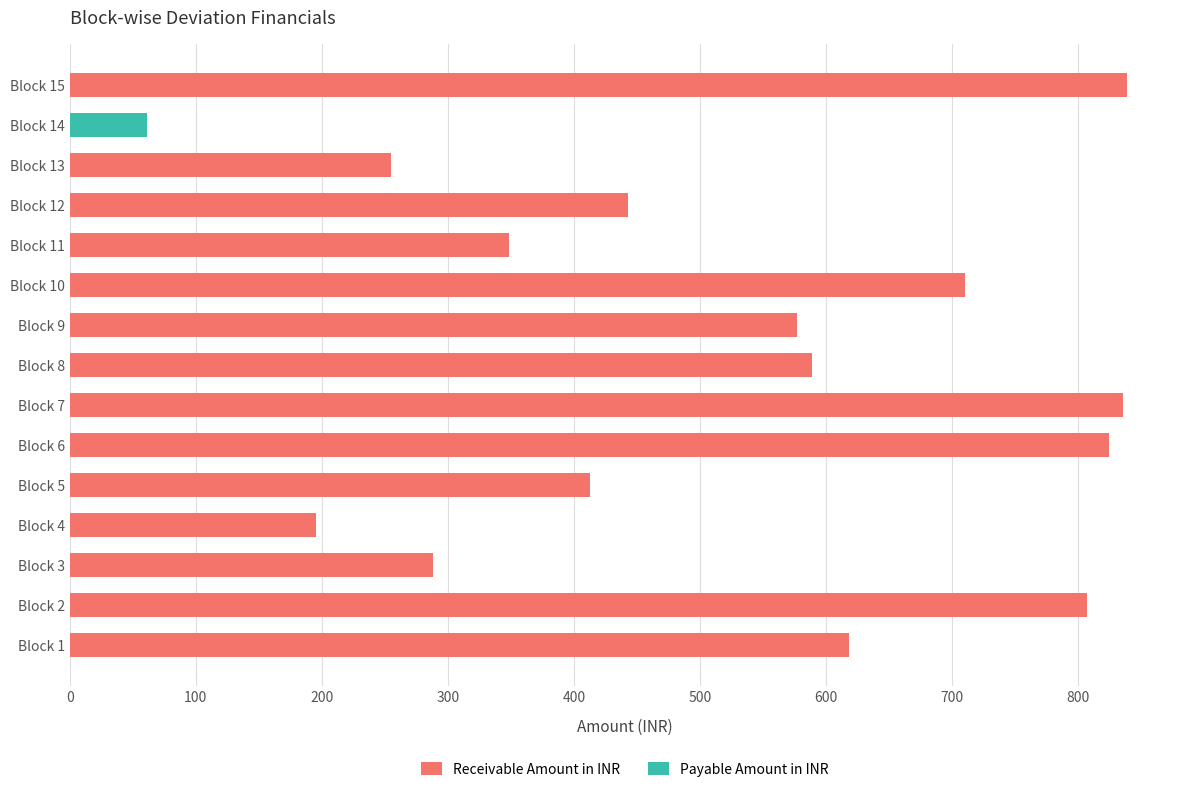

Rank the series at Block 5 from highest to lowest value.

Receivable Amount in INR, Payable Amount in INR